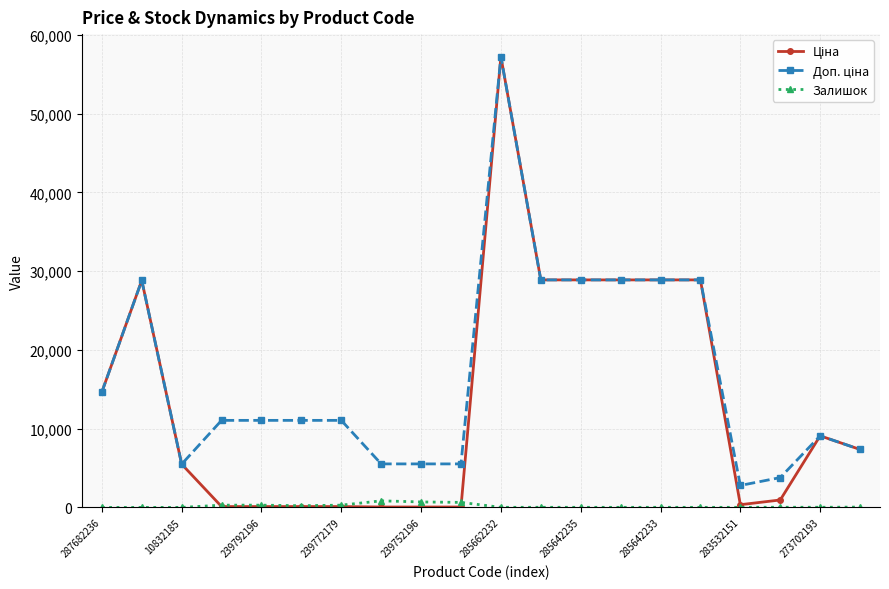

What is the value of the Залишок point at the 8th from the left?

838.0